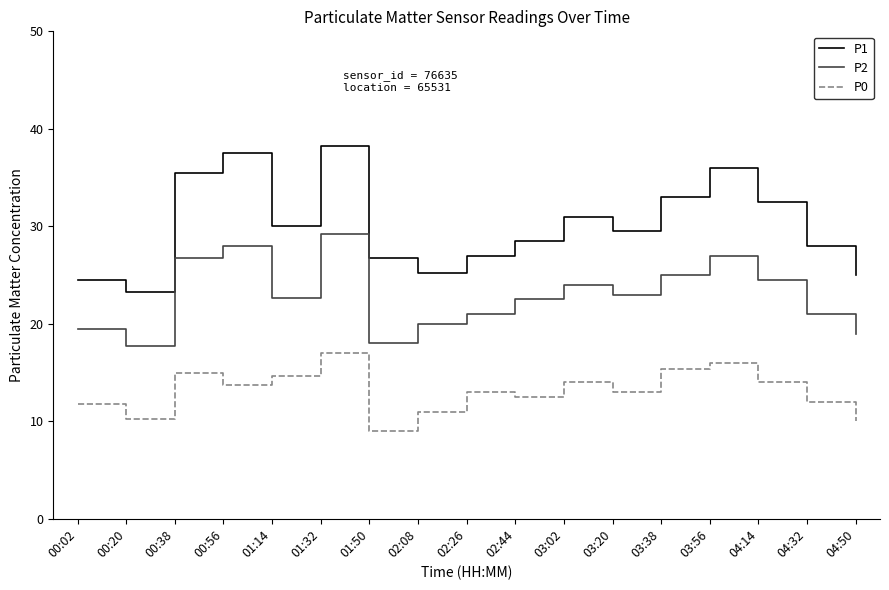

Which series changed the most between 00:38 and 03:20?

P1